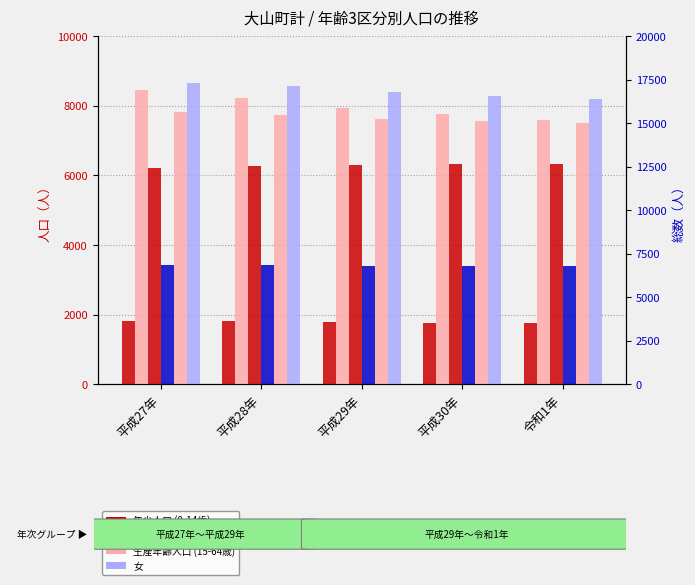

At which category is the sum across all series the highest?

平成27年